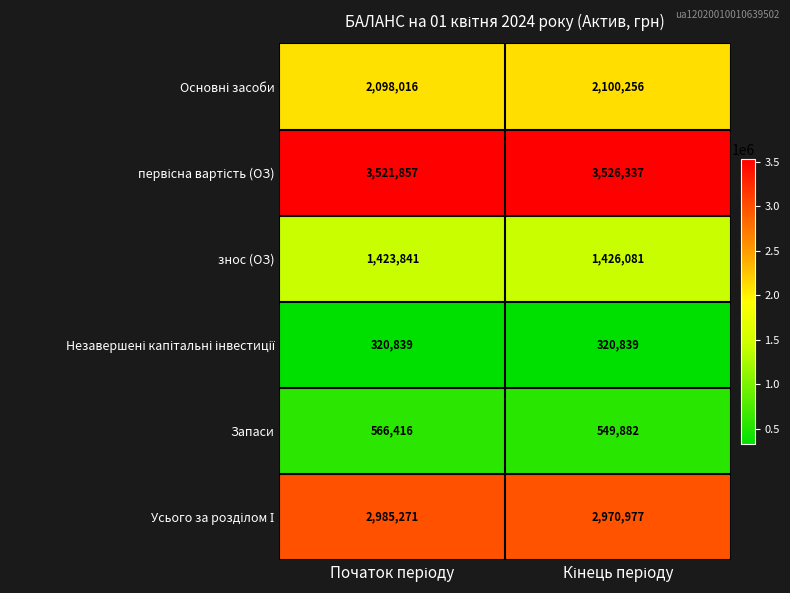

Which series has the largest range (max minus min)?

Запаси